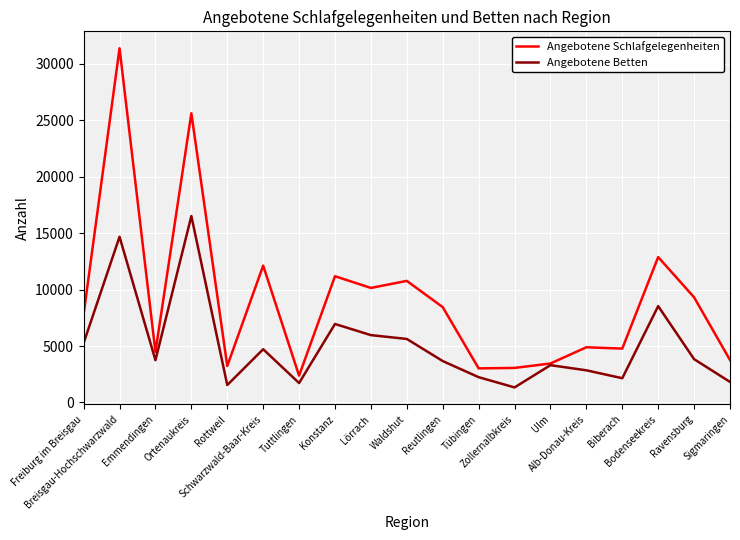

What is the greatest value displayed?

31382